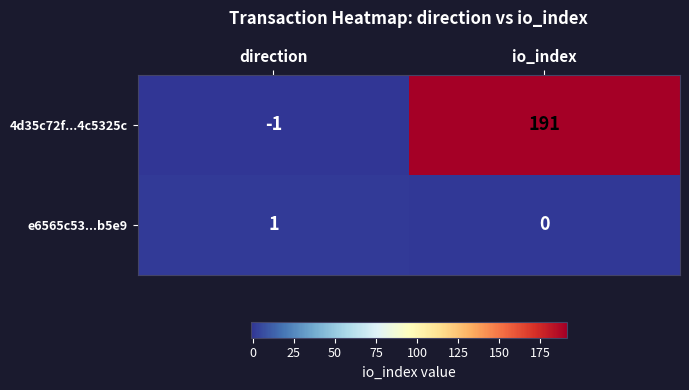

Count the number of categories in the chart.

2